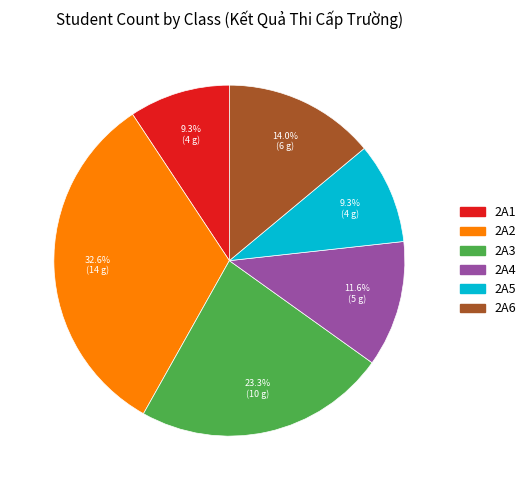

What percentage is the 2A5 slice, to the nearest percent?

9%